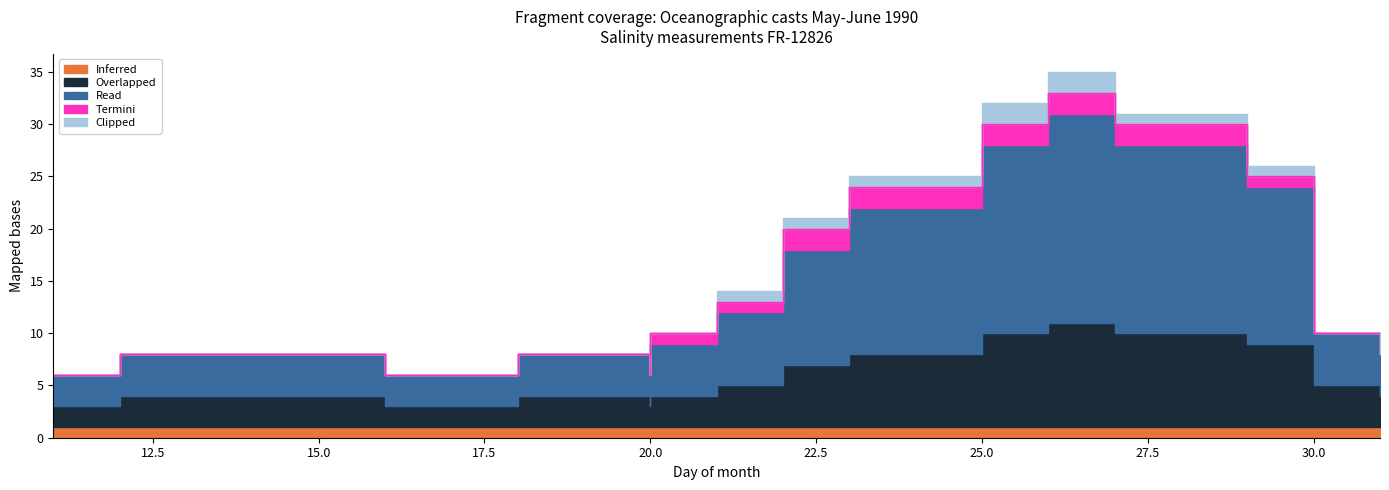

At which label does Inferred reach its minimum?

11